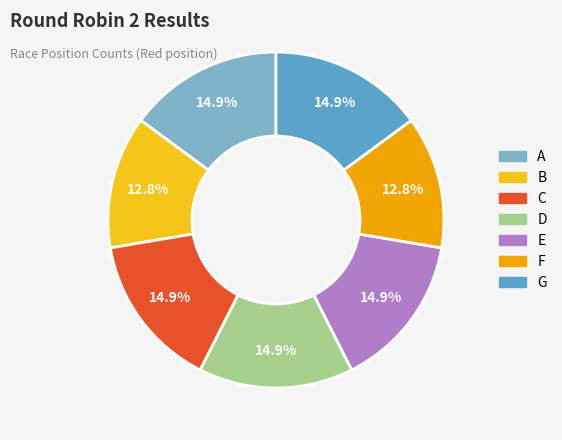

How many slices are in this pie chart?

7